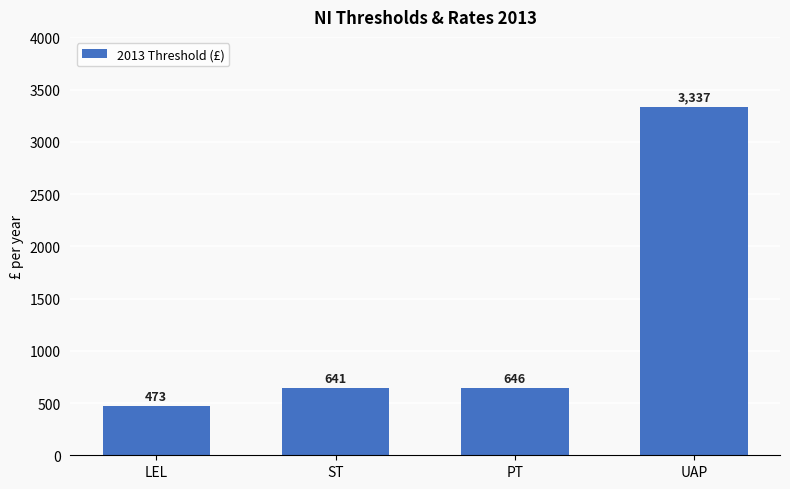

What is the difference between the values at UAP and ST?

2696